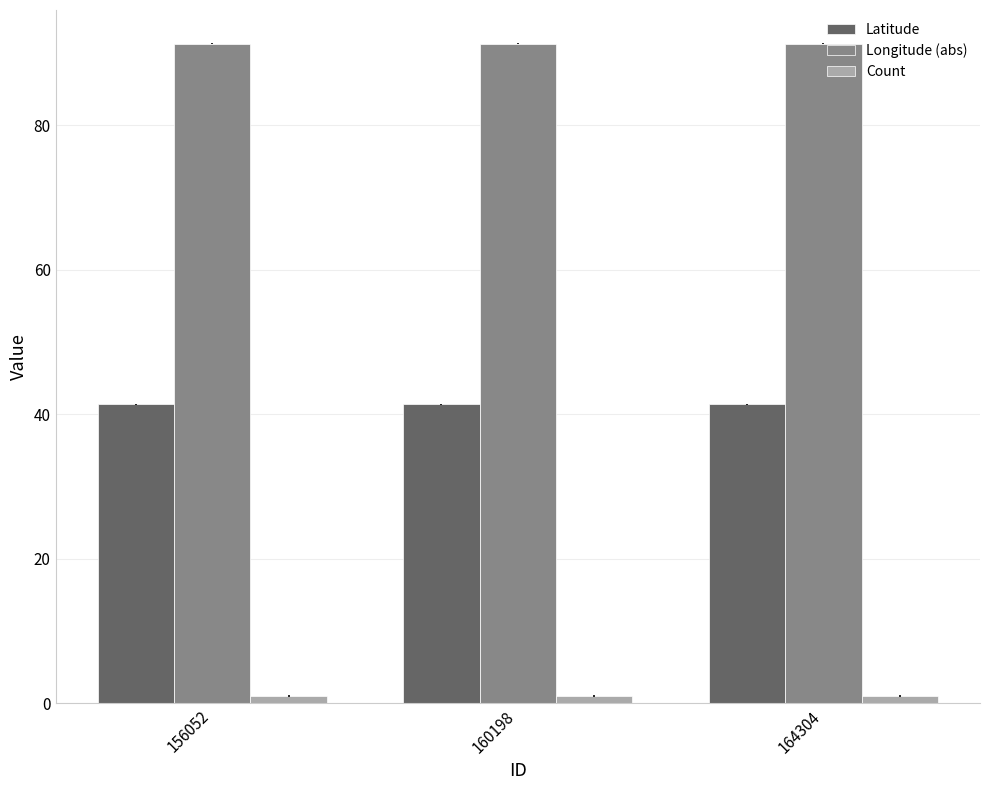

Reading left to right, what are all the values shown in this chart?

Latitude: 41.4	41.4	41.4
Longitude (abs): 91.3	91.3	91.3
Count: 1.0	1.0	1.0